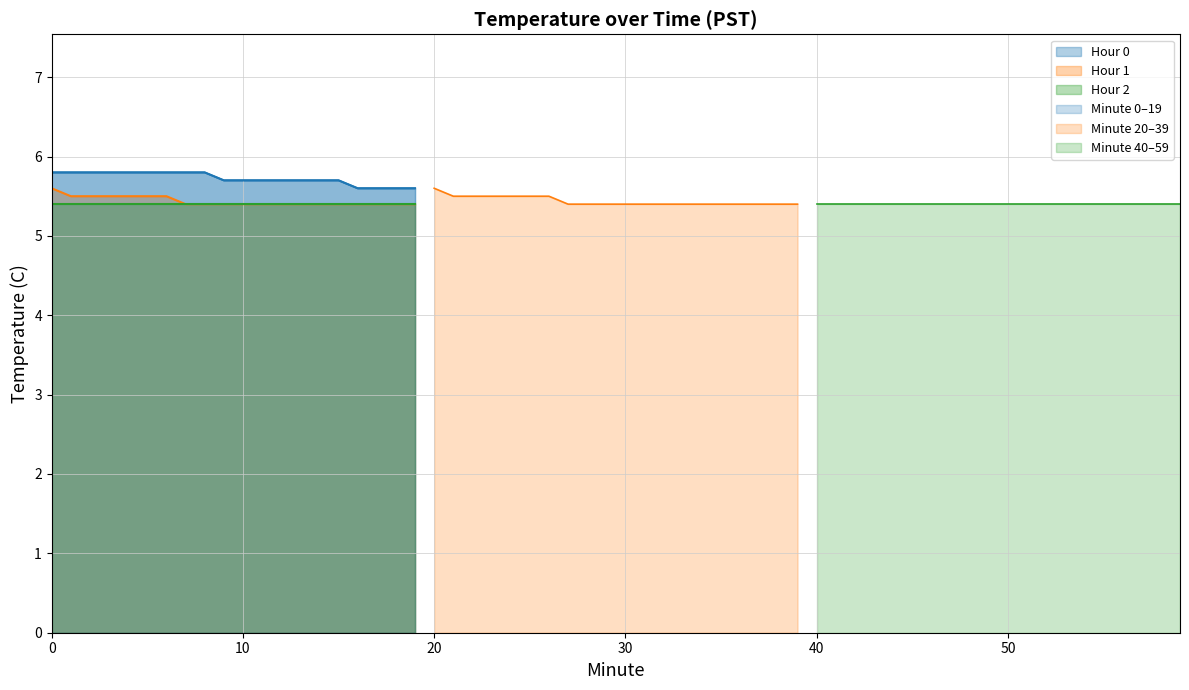

What is the value of the Hour 0 point at the 13th from the left?

5.7